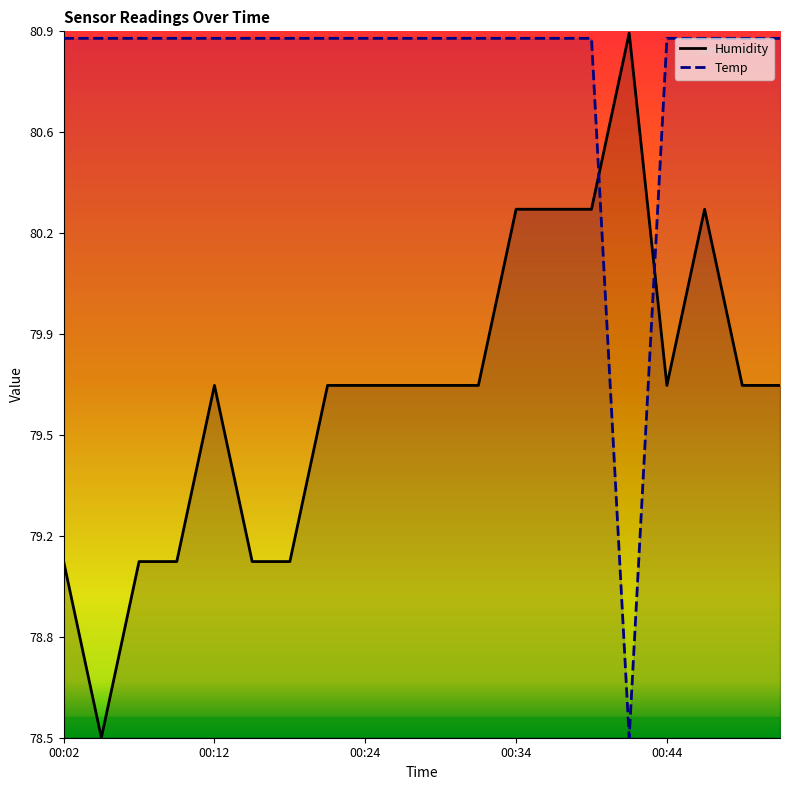

In Humidity, how many points are lower than both neighbors (excluding endpoints)?

2